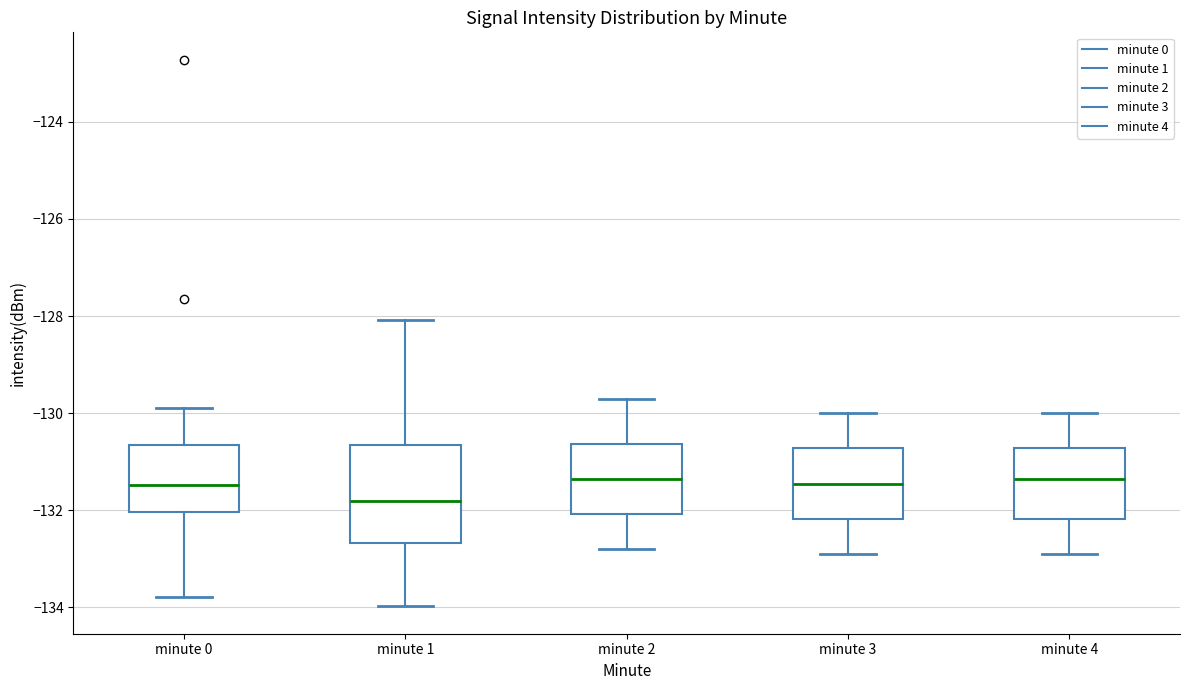

Reading left to right, read every box against the y-axis: the position of its median line, the range the box covers, and the ends of its whiskers. The values are not printed on the chart, so give them approximately, as read against the axis.

minute 0: median -131.4, box -132.0 to -130.6, whiskers -133.8 to -130.0
minute 1: median -131.8, box -132.6 to -130.6, whiskers -134.0 to -128.0
minute 2: median -131.4, box -132.0 to -130.6, whiskers -132.8 to -129.6
minute 3: median -131.4, box -132.2 to -130.8, whiskers -132.8 to -130.0
minute 4: median -131.4, box -132.2 to -130.8, whiskers -132.8 to -130.0